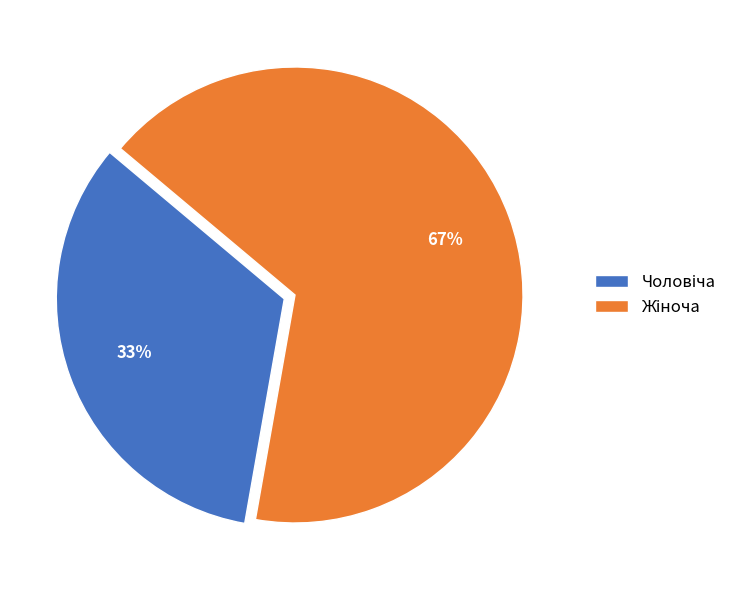

Does any single category account for the majority?

Yes